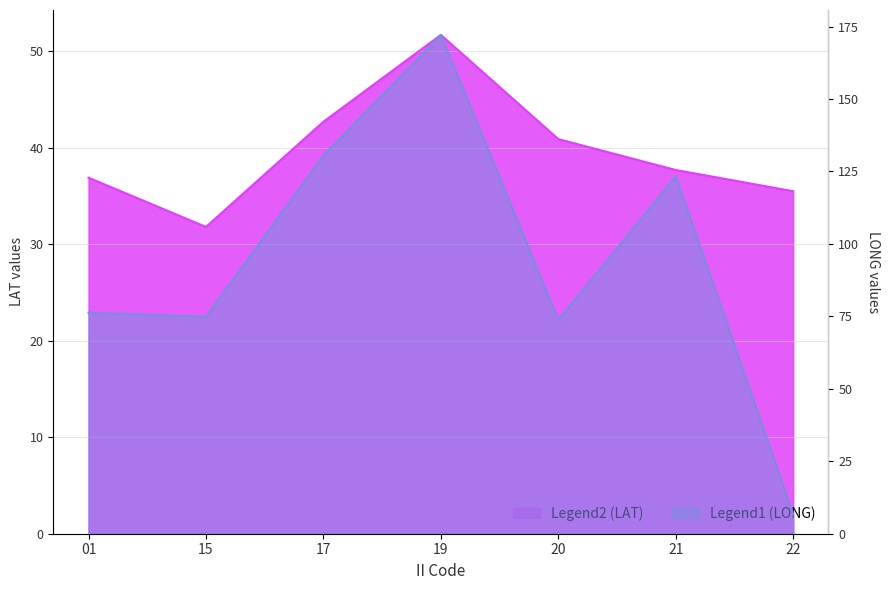

How many interior local valleys does the LAT series have?

1